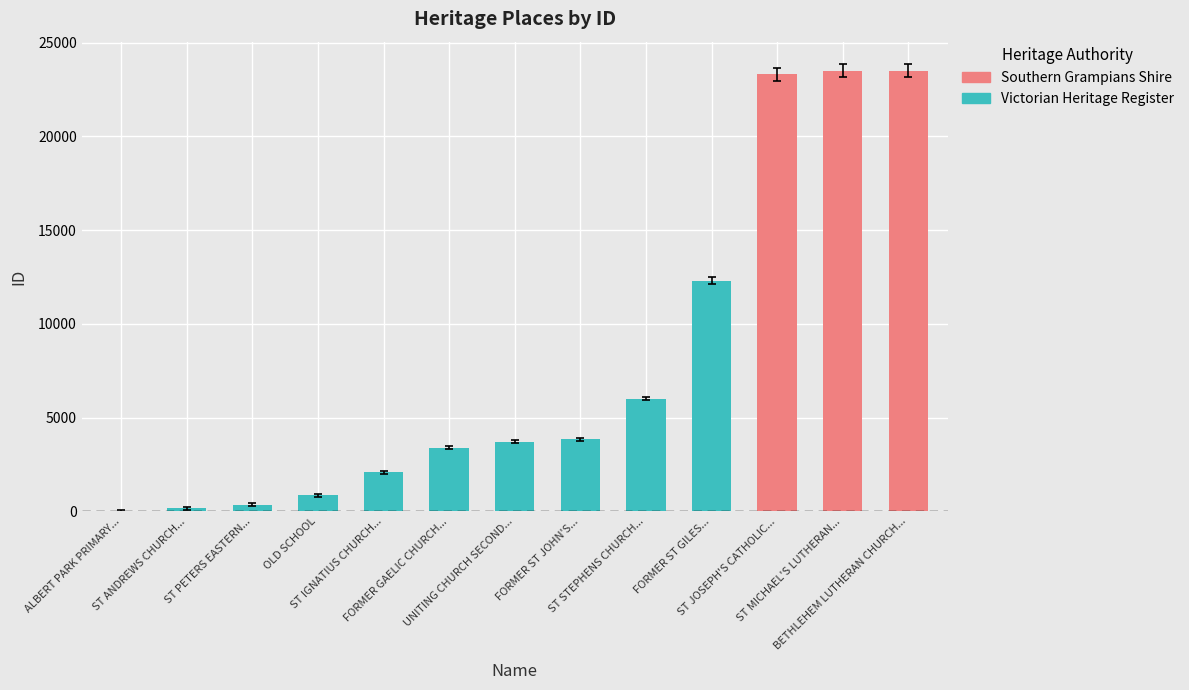

True or false: the data shows 154.8 at ST ANDREWS CHURCH....

False